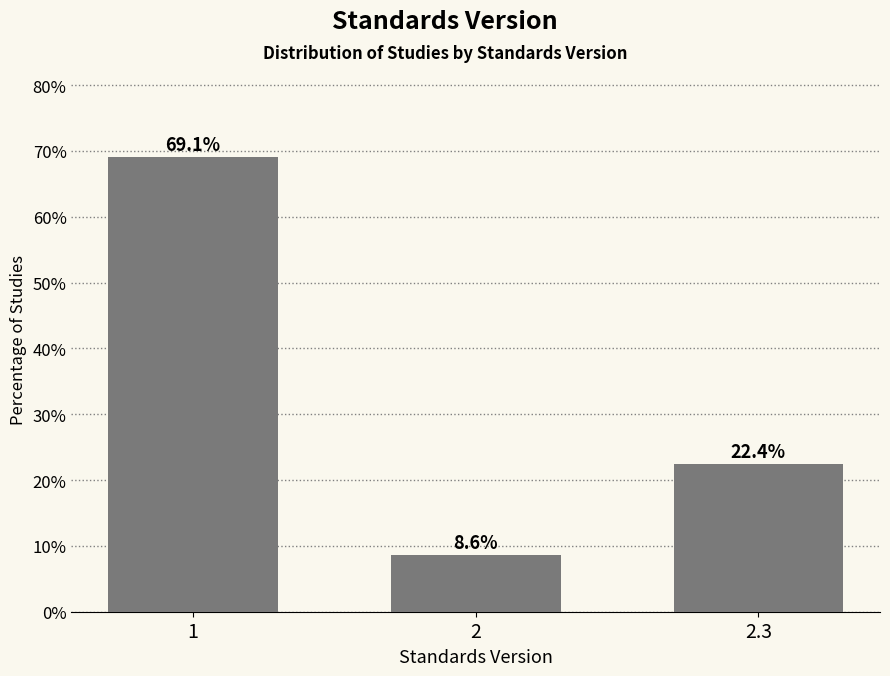

Reading right to left, extract all data points from this chart.

22.4	8.6	69.1